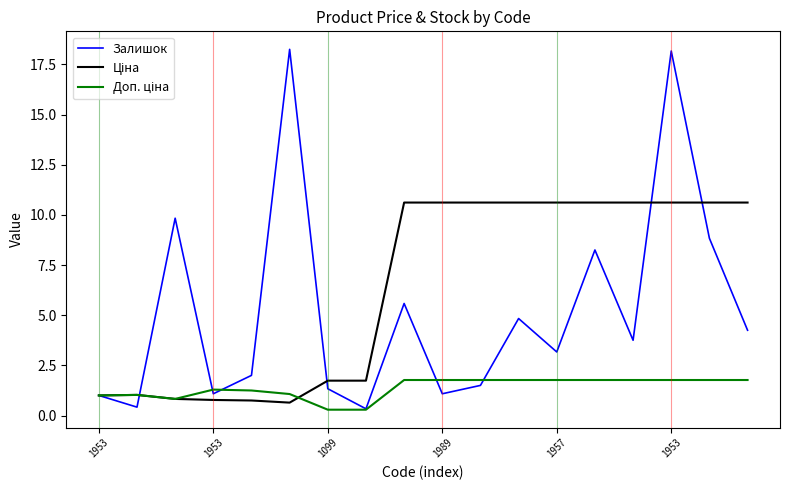

Which series has the widest spread of values?

Залишок